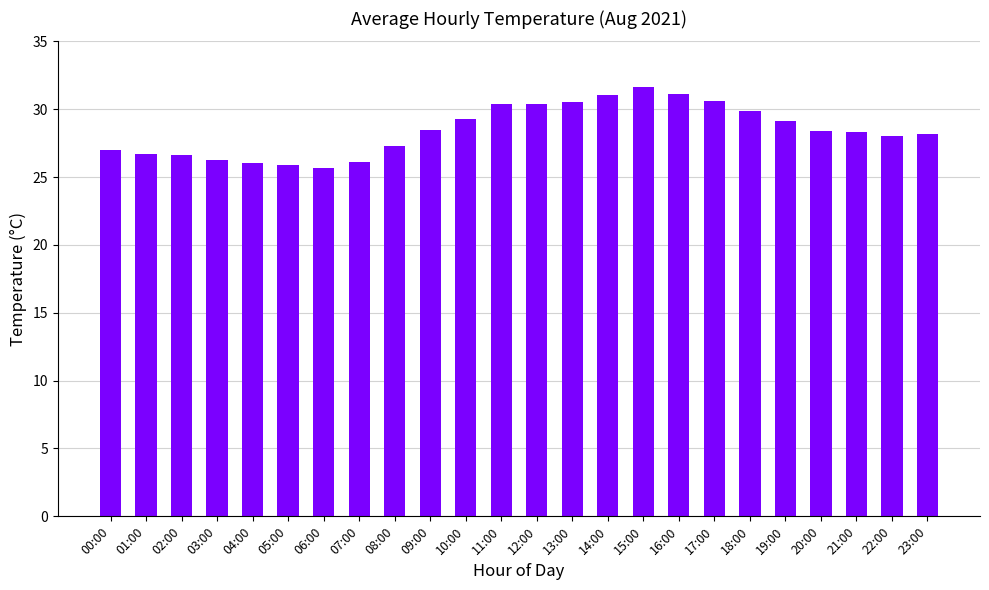

What is the smallest value displayed?

25.7